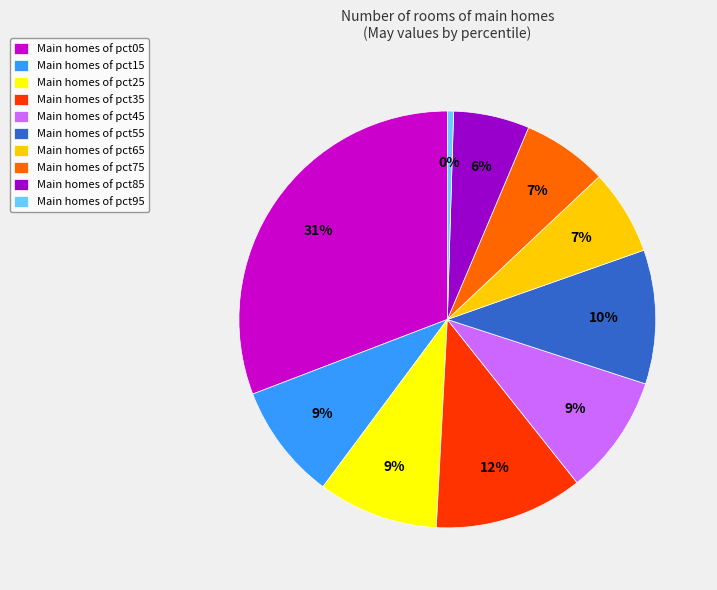

Is the sum of Main homes of pct95 and Main homes of pct35 greater than half?

No